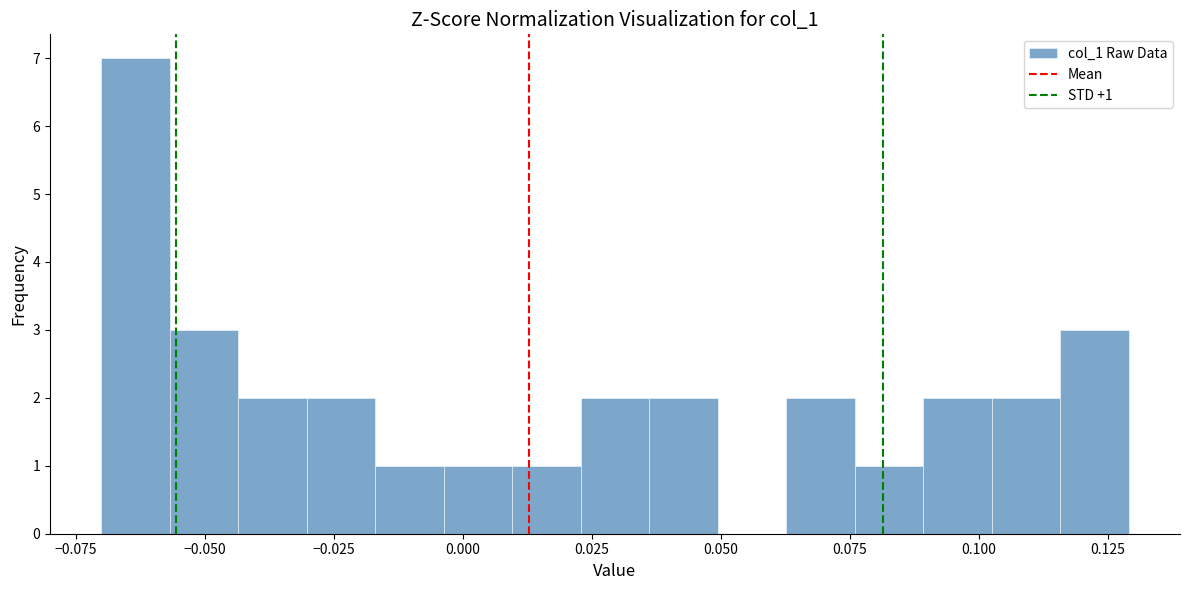

Around what value on the x-axis is the tallest bar? Give the approximate position of its centre, as read against the axis.

-0.065